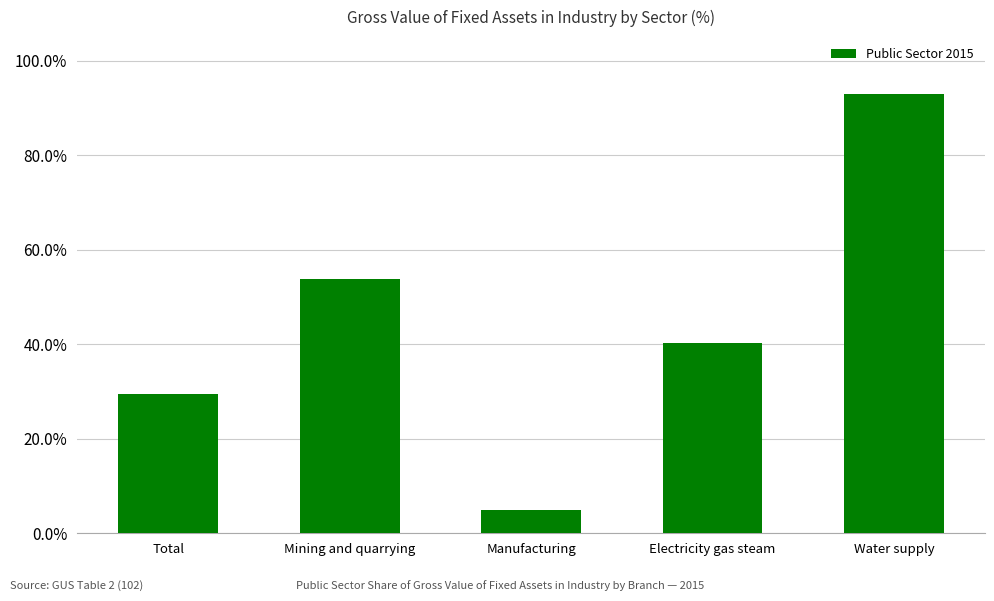

Which label corresponds to the smallest value in the chart?

Manufacturing